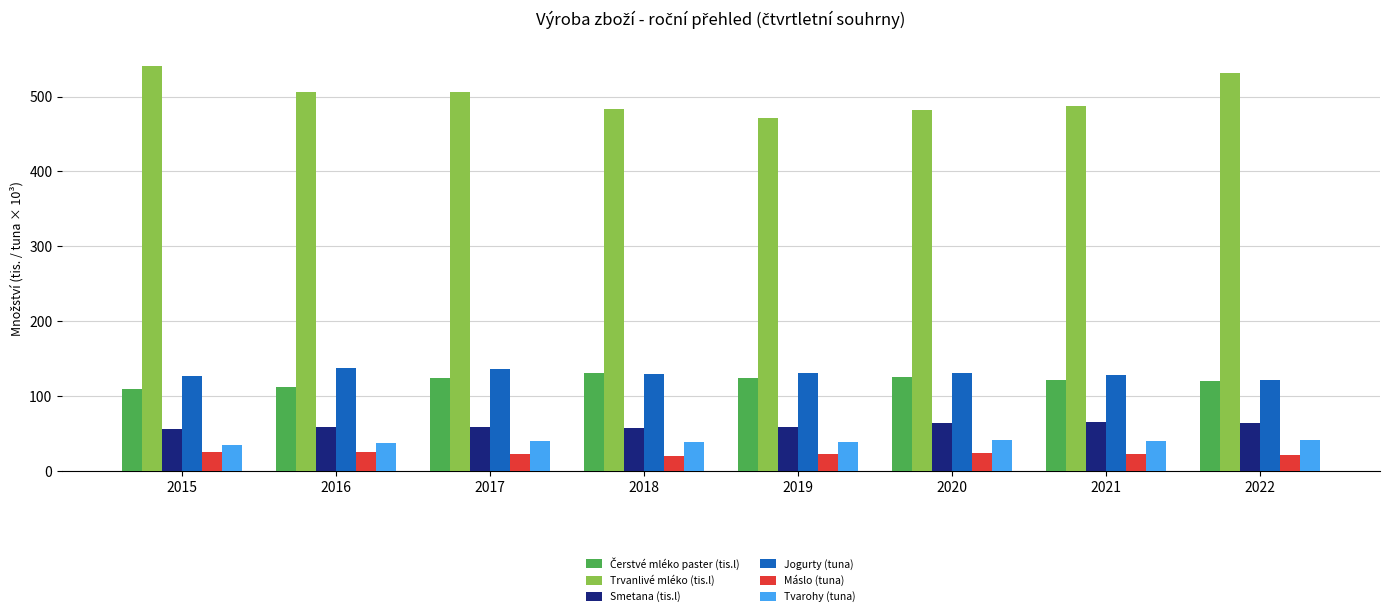

What value does the Máslo (tuna) series have at 2020?

23.4